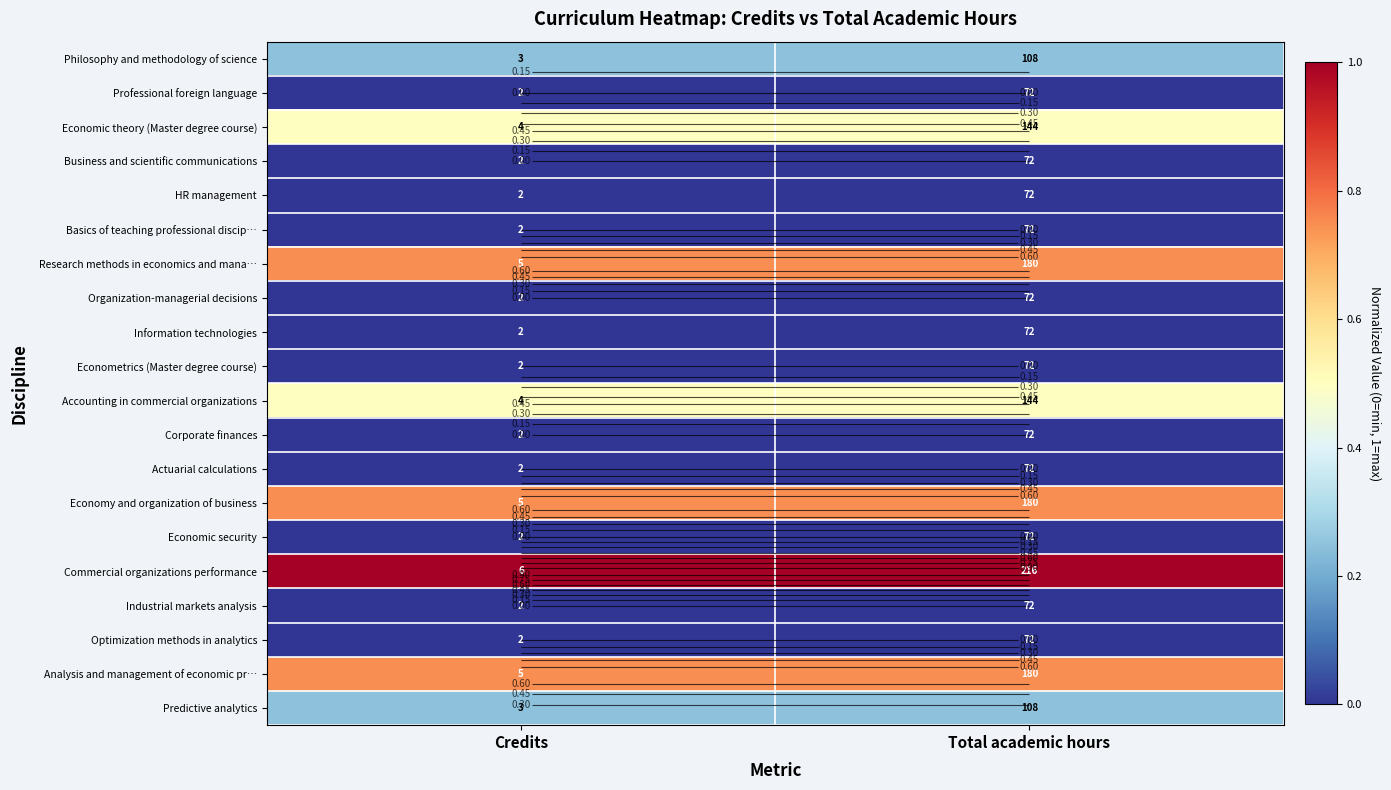

Is it true that Corporate finances equals 0.0 at Total academic hours?

True